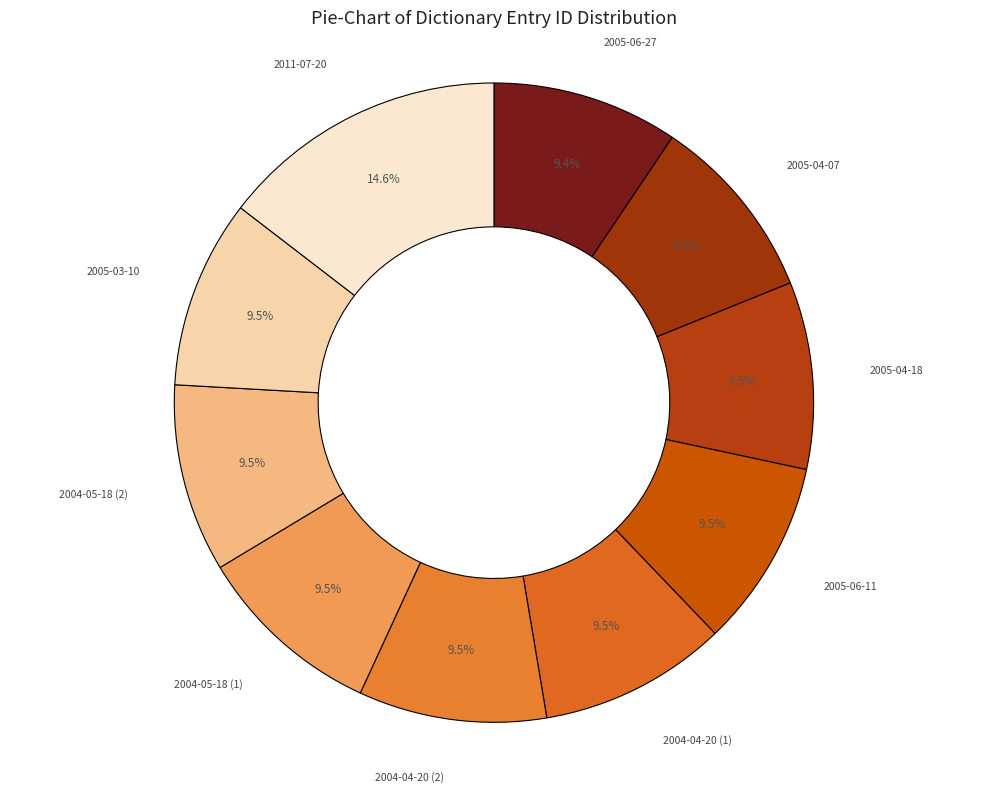

What is the largest slice in the pie chart?

2011-07-20